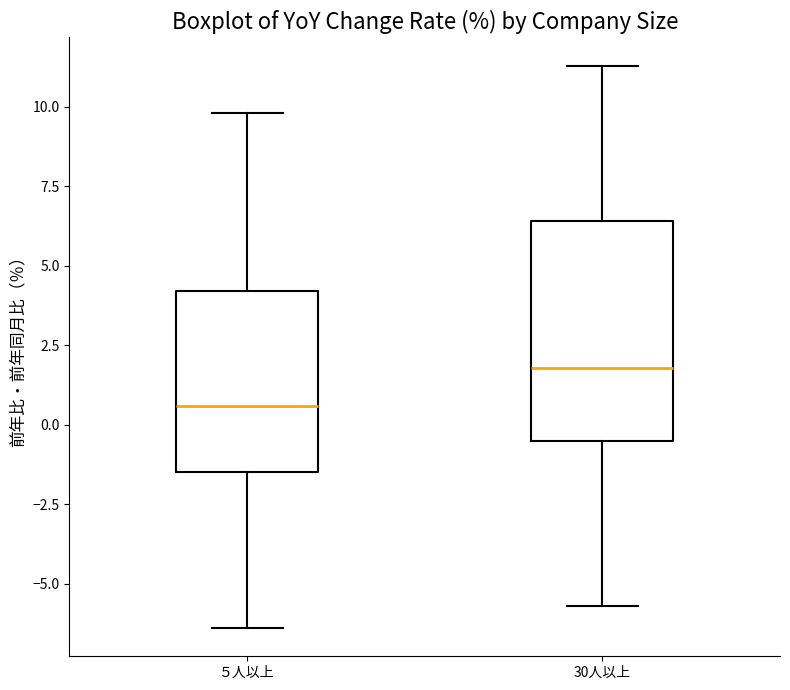

Which box's median line is the highest?

30人以上